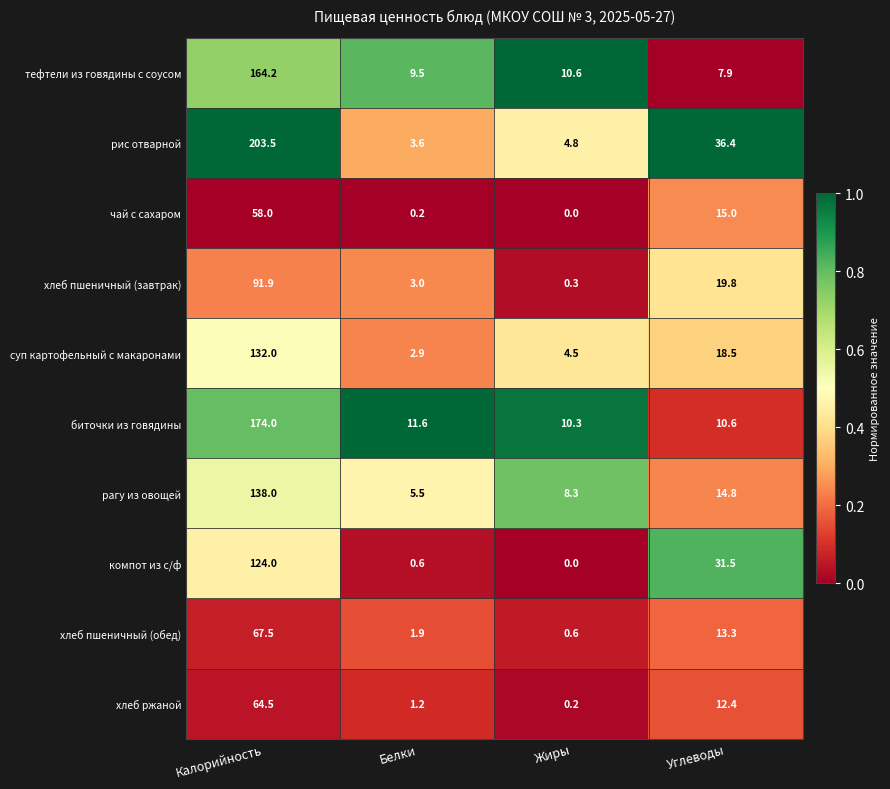

Where does the рагу из овощей series first go above 14?

Калорийность